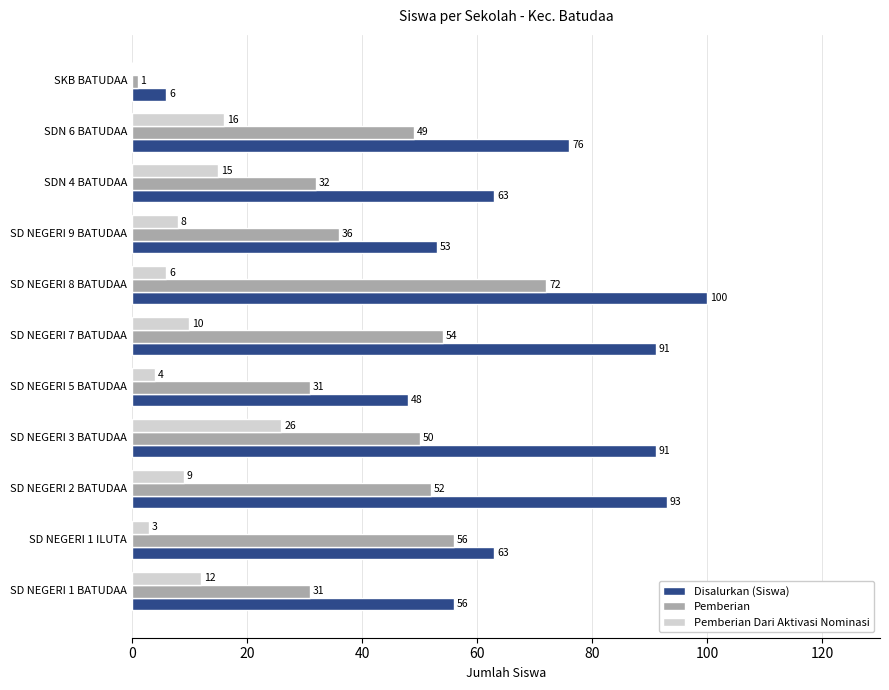

The Pemberian Dari Aktivasi Nominasi series shows 15 at SDN 4 BATUDAA. True or false?

True